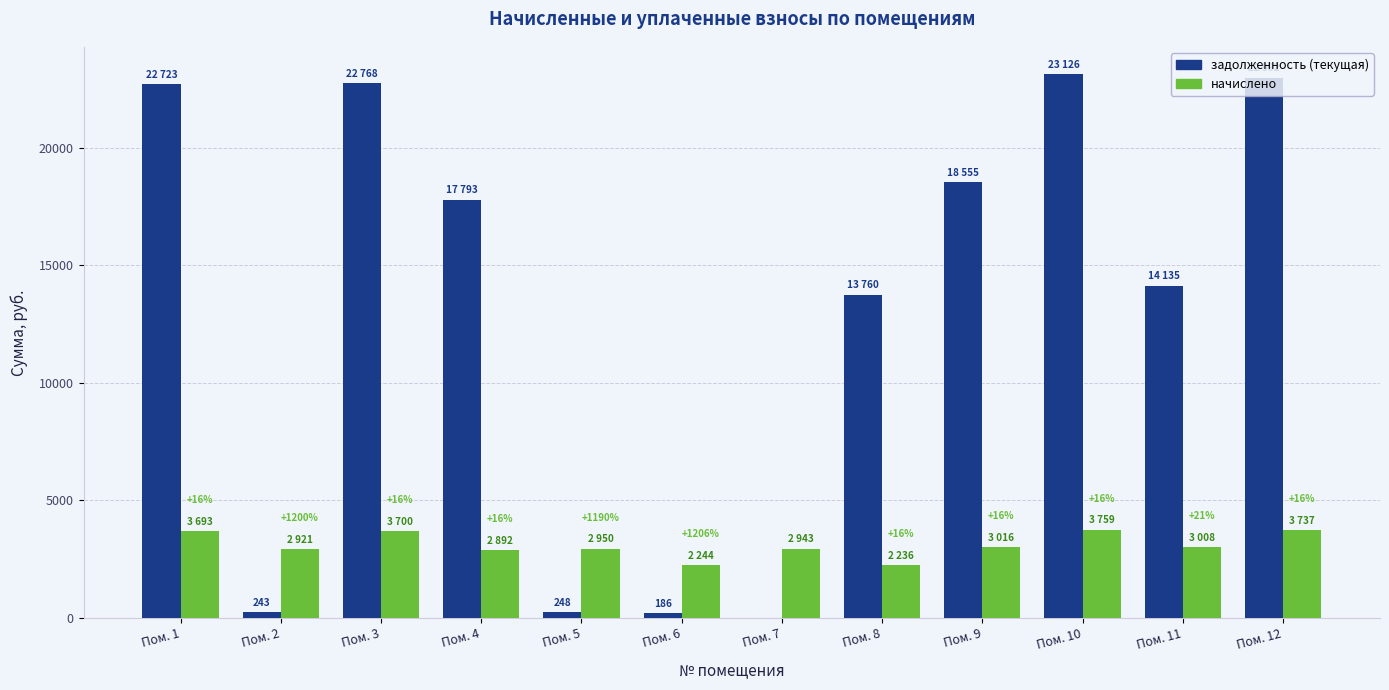

Reading left to right, list all the values displayed in this chart.

задолженность (текущая): Пом. 1=22723.3	Пом. 2=243.4	Пом. 3=22768.3	Пом. 4=17793.2	Пом. 5=247.9	Пом. 6=186.0	Пом. 7=0.0	Пом. 8=13759.5	Пом. 9=18555.2	Пом. 10=23126.4	Пом. 11=14134.6	Пом. 12=22992.0
начислено: Пом. 1=3693.0	Пом. 2=2920.9	Пом. 3=3700.3	Пом. 4=2891.8	Пом. 5=2950.1	Пом. 6=2243.5	Пом. 7=2942.8	Пом. 8=2236.2	Пом. 9=3015.6	Пом. 10=3758.5	Пом. 11=3008.3	Пом. 12=3736.7